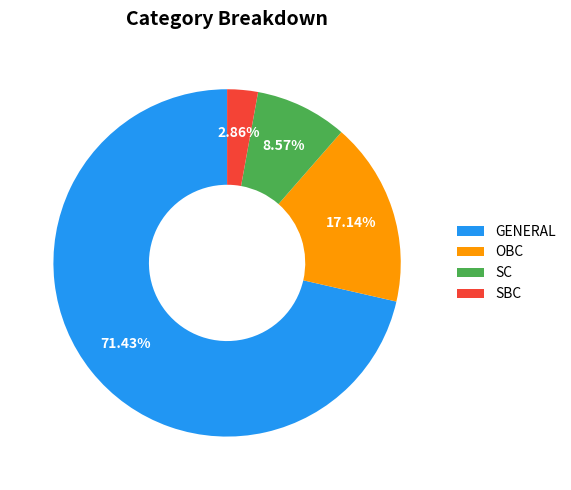

What is the ratio of the value at GENERAL to the value at SBC?

25.0